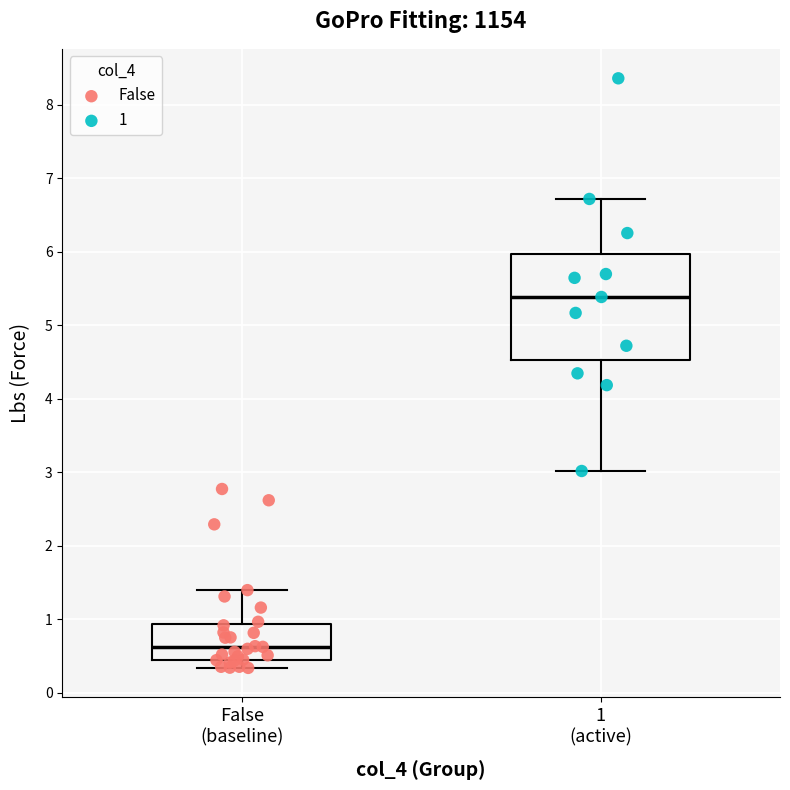

Reading left to right, transcribe this box plot: for each box, give where its median line is, the range the box spans, and where its two whiskers end, as read against the y-axis. The values are not printed on the chart, so give them approximately, as read against the axis.

False (baseline): median 0.6, box 0.4 to 0.9, whiskers 0.3 to 1.4
1 (active): median 5.4, box 4.5 to 6.0, whiskers 3.0 to 6.7